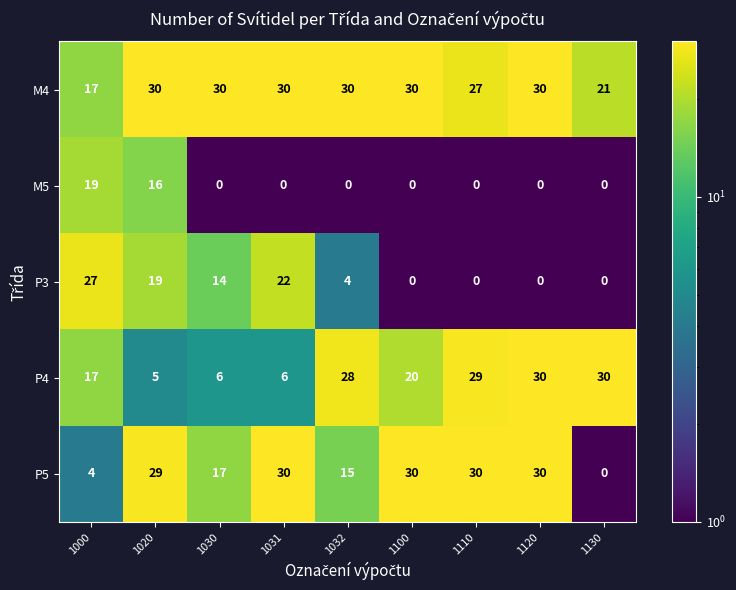

The value of M4 at 1032 is 30. True or false?

True